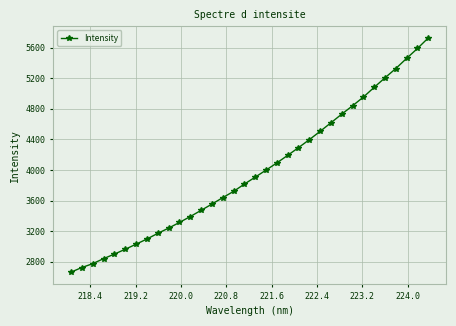

What is the maximum value shown in the chart?

5725.6